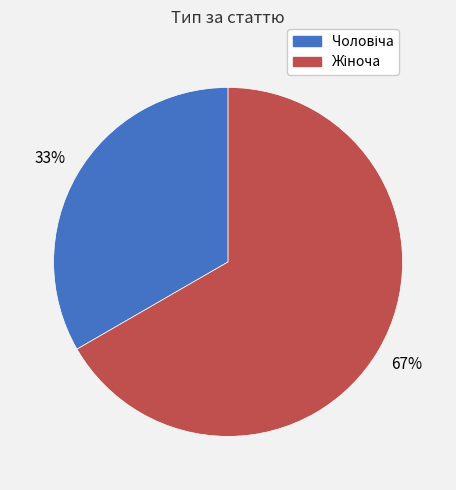

Is there any slice that represents more than half of the pie?

Yes